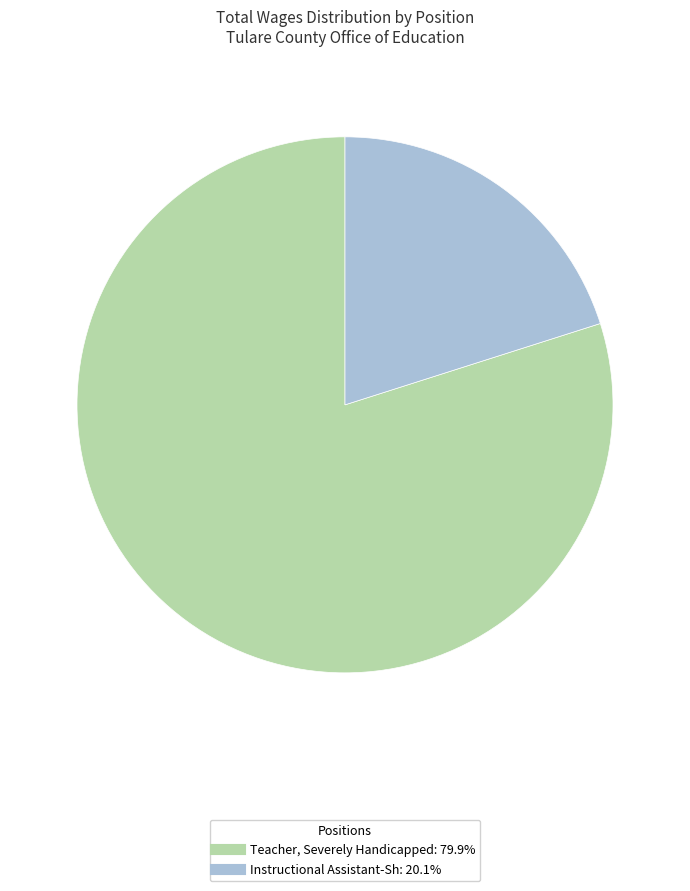

What is the smallest slice in the pie chart?

Instructional Assistant-Sh